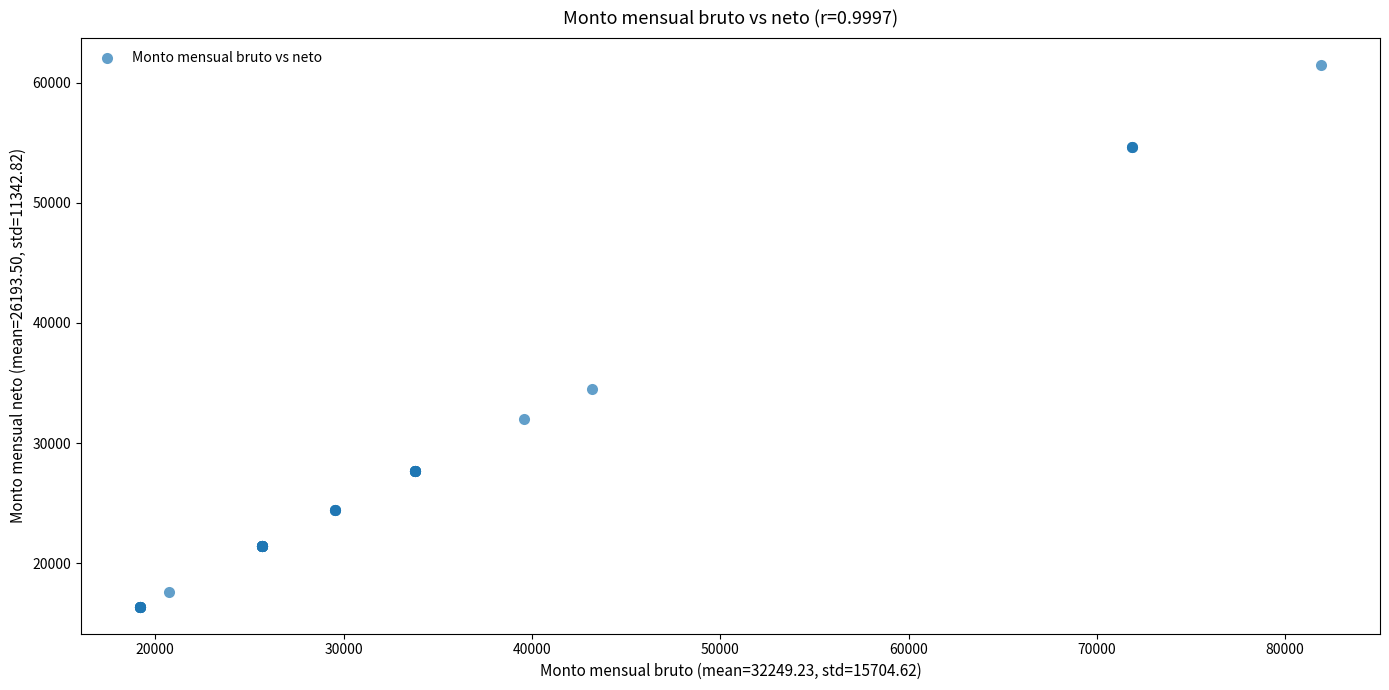

What Y value in the scatter plot is closest to 38917?

34519.9